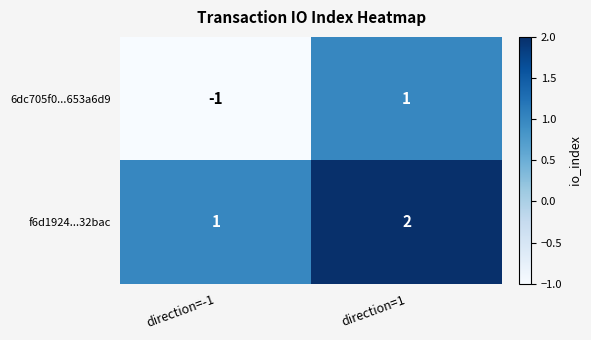

Which series changed the most between direction=-1 and direction=1?

6dc705f0...653a6d9